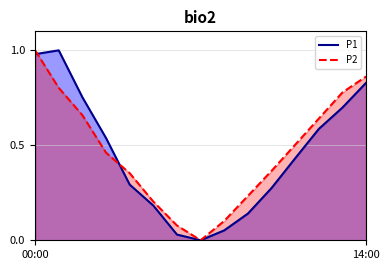

What is the sum of all P1 values?

6.8